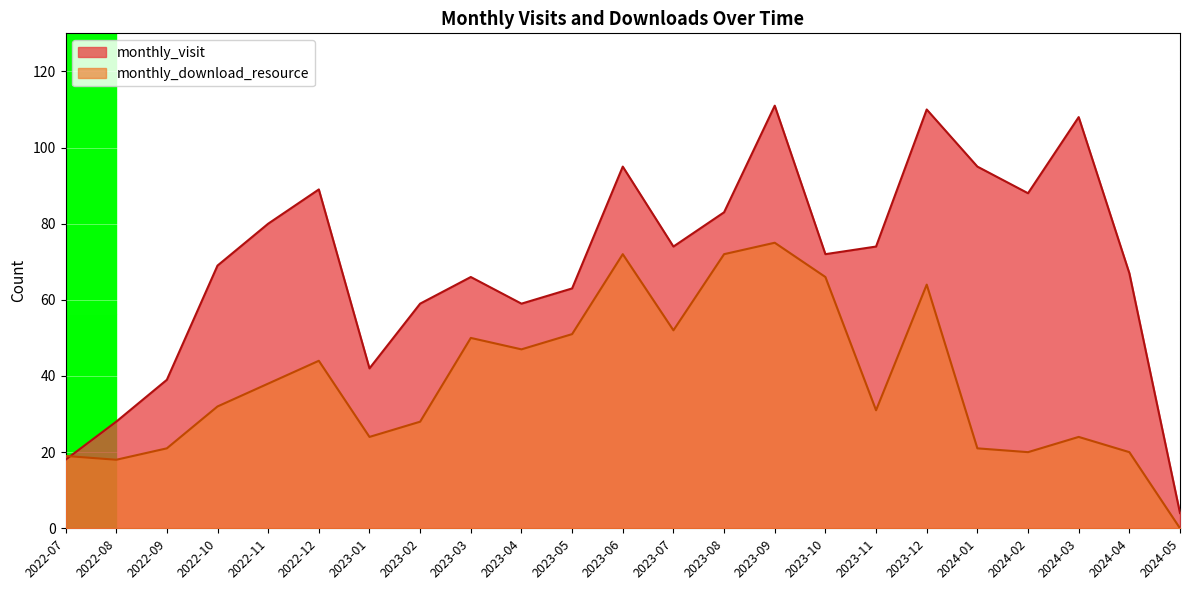

Reading left to right, extract all data points from this chart.

monthly_visit: 2022-07=18	2022-08=28	2022-09=39	2022-10=69	2022-11=80	2022-12=89	2023-01=42	2023-02=59	2023-03=66	2023-04=59	2023-05=63	2023-06=95	2023-07=74	2023-08=83	2023-09=111	2023-10=72	2023-11=74	2023-12=110	2024-01=95	2024-02=88	2024-03=108	2024-04=67	2024-05=4
monthly_download_resource: 2022-07=19	2022-08=18	2022-09=21	2022-10=32	2022-11=38	2022-12=44	2023-01=24	2023-02=28	2023-03=50	2023-04=47	2023-05=51	2023-06=72	2023-07=52	2023-08=72	2023-09=75	2023-10=66	2023-11=31	2023-12=64	2024-01=21	2024-02=20	2024-03=24	2024-04=20	2024-05=0